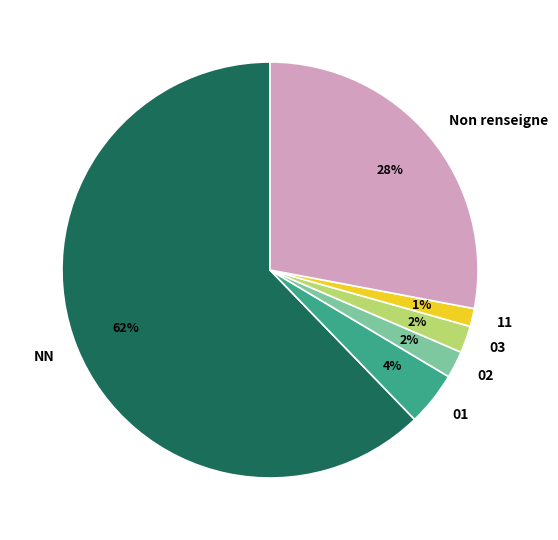

Which slice is the smallest?

11